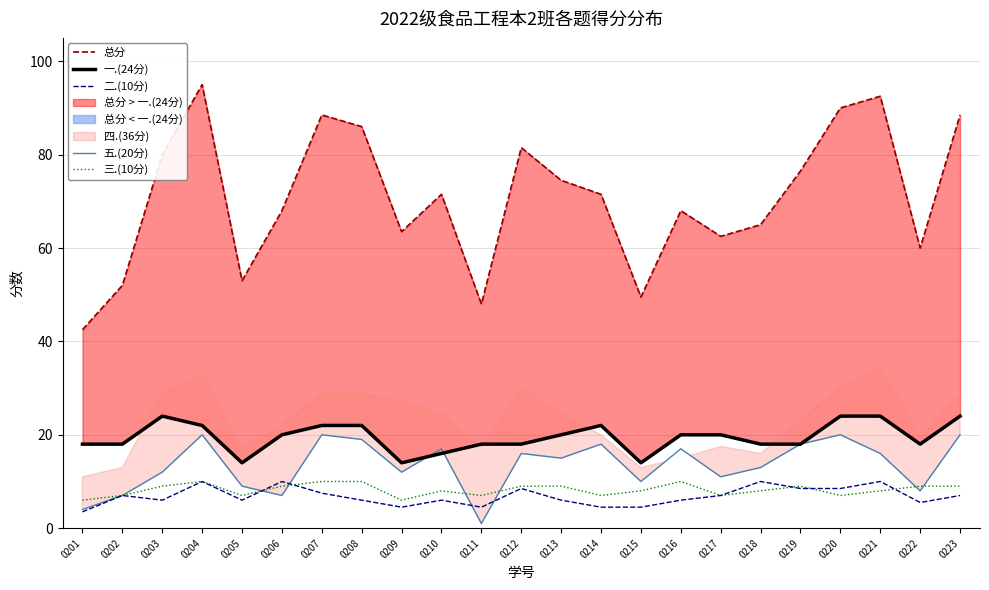

At which label is 一.(24分) closest to 19?

0201